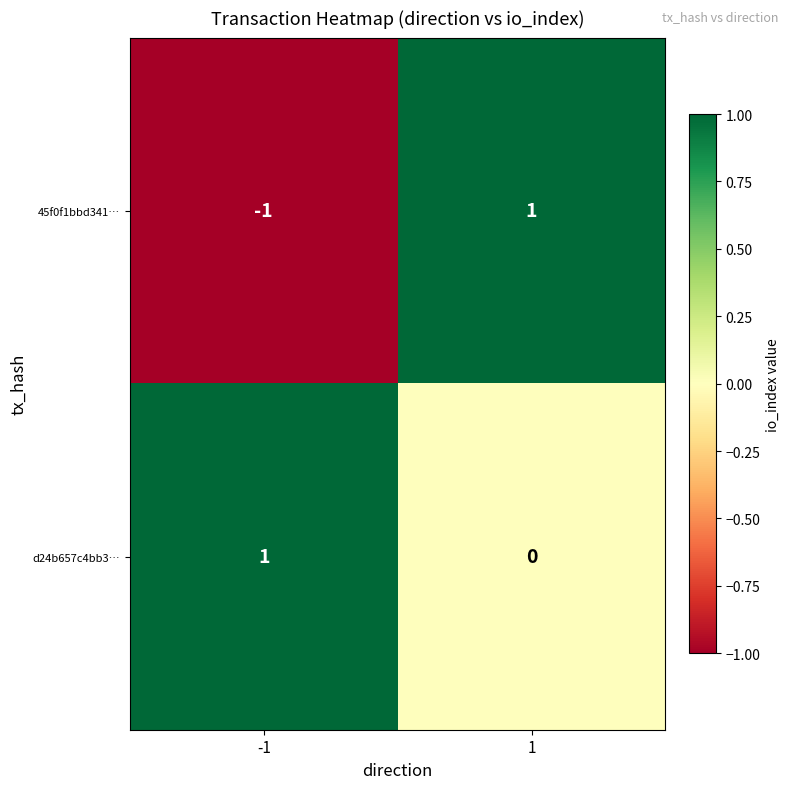

Reading left to right, list all the values displayed in this chart.

45f0f1bbd341…: -1	1
d24b657c4bb3…: 1	0